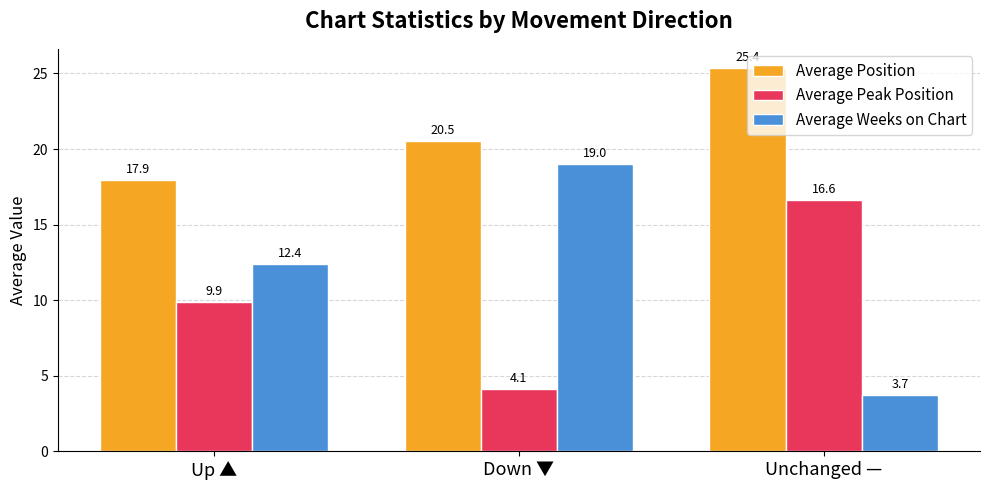

What is the minimum value for Average Weeks on Chart?

3.7